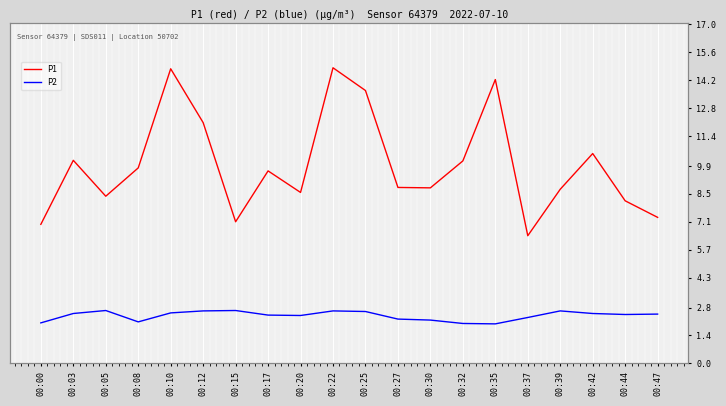

What are all the series names shown in the legend?

P1, P2